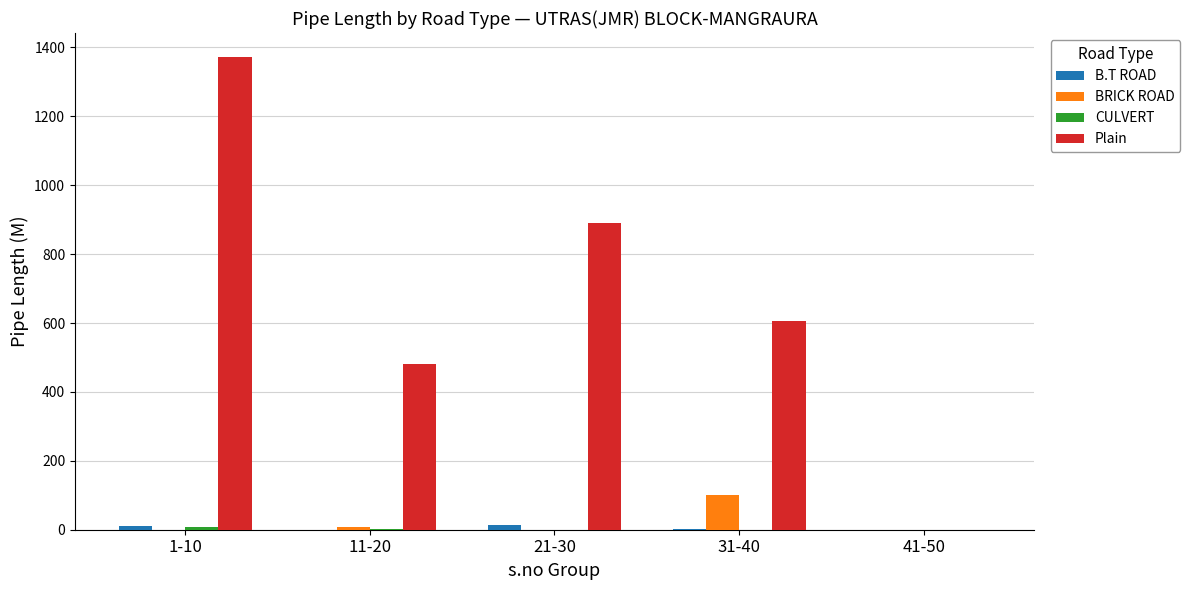

The BRICK ROAD series shows 0.0 at 21-30. True or false?

True